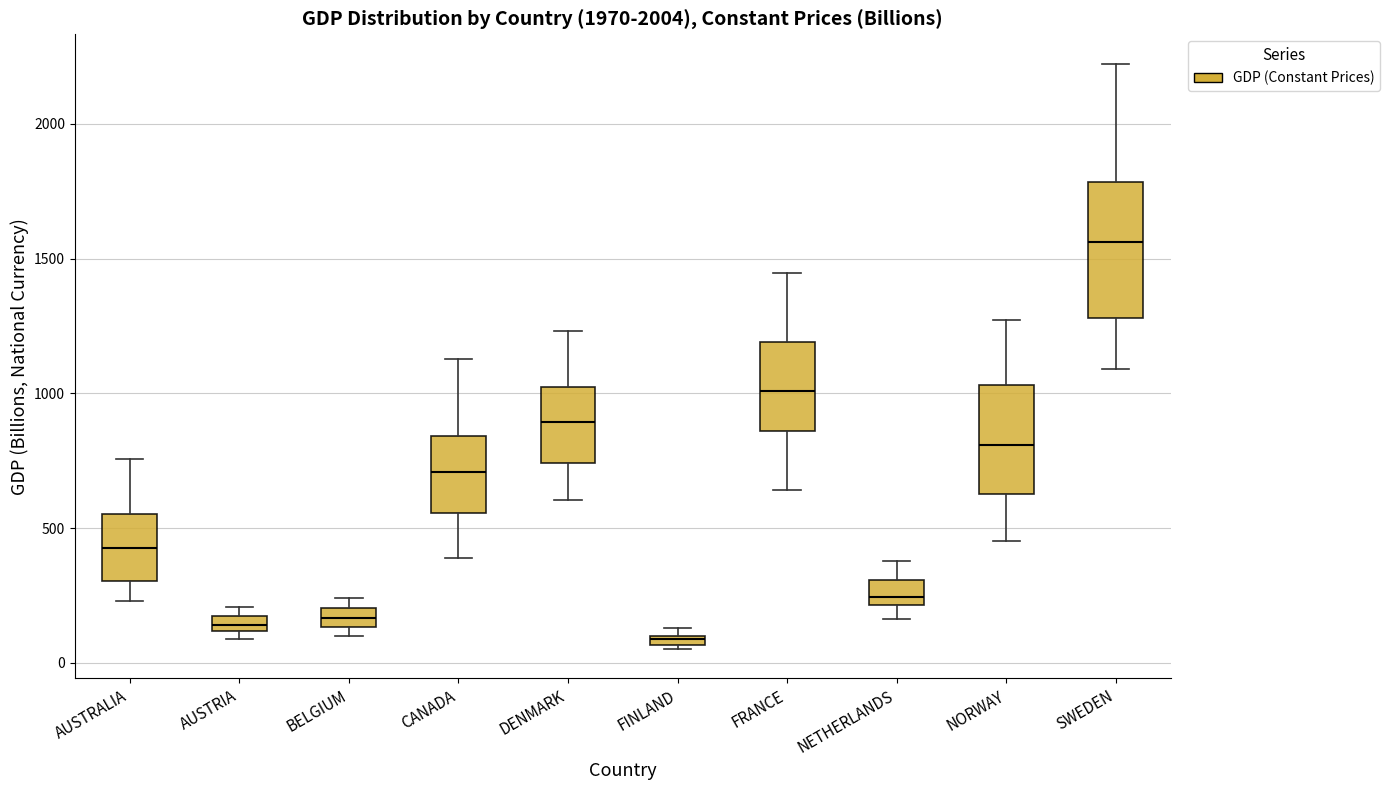

Where is the lower edge of the box for AUSTRALIA on the y-axis? The values are not printed on the chart, so give them approximately, as read against the axis.

300